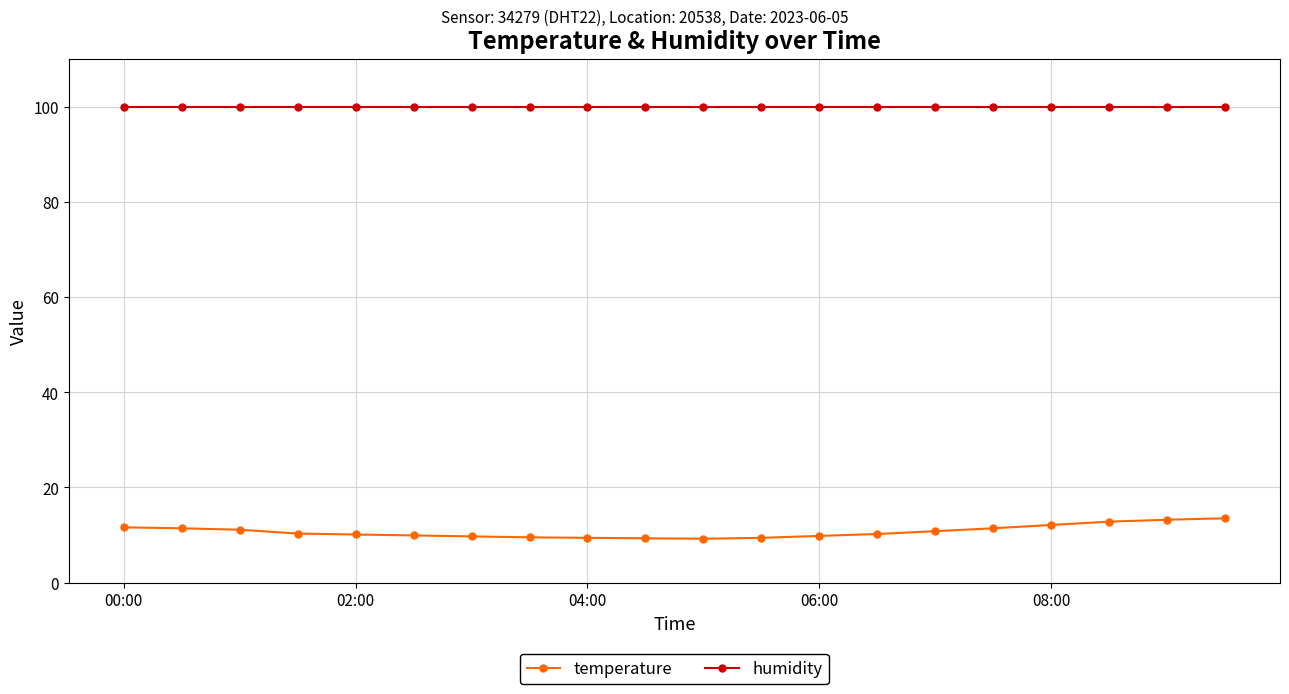

Is this an area chart (filled region under the line)?

No